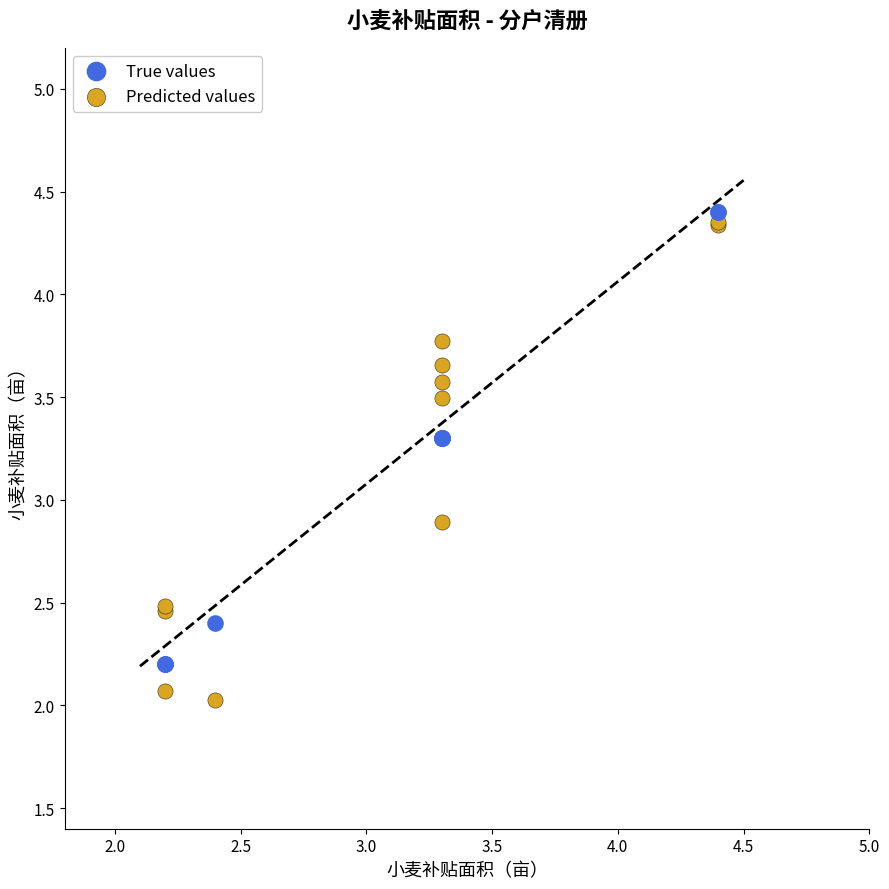

Which series contains the highest Y value?

True values